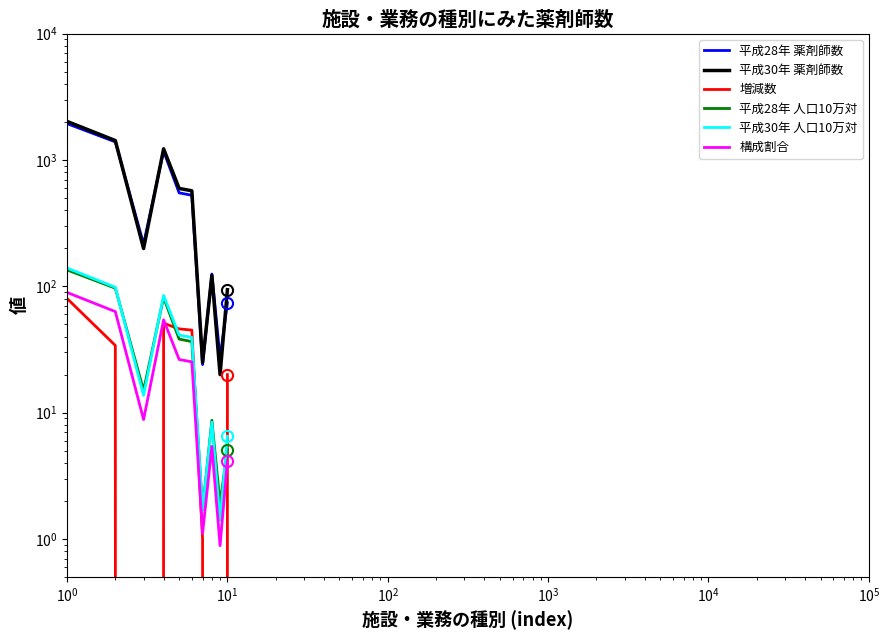

In 平成28年 人口10万対, how many points are lower than both neighbors (excluding endpoints)?

3